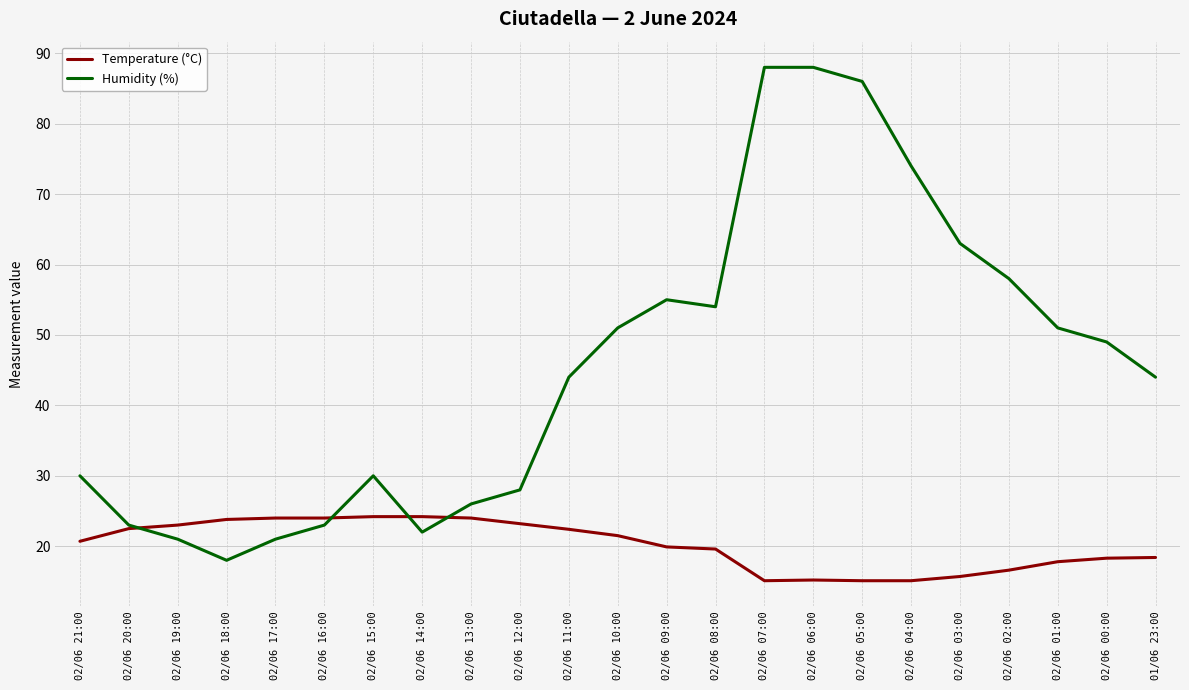

What is the total value across all series at 02/06 13:00?

50.0